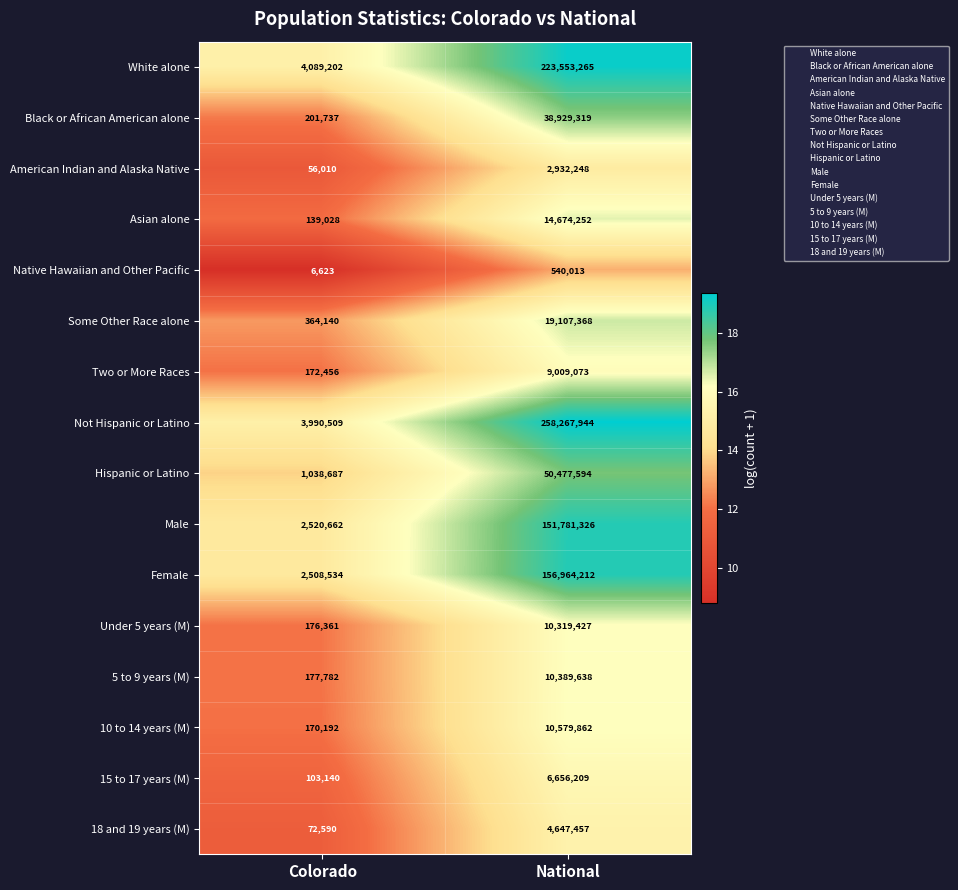

Which series has the widest spread of values?

Not Hispanic or Latino